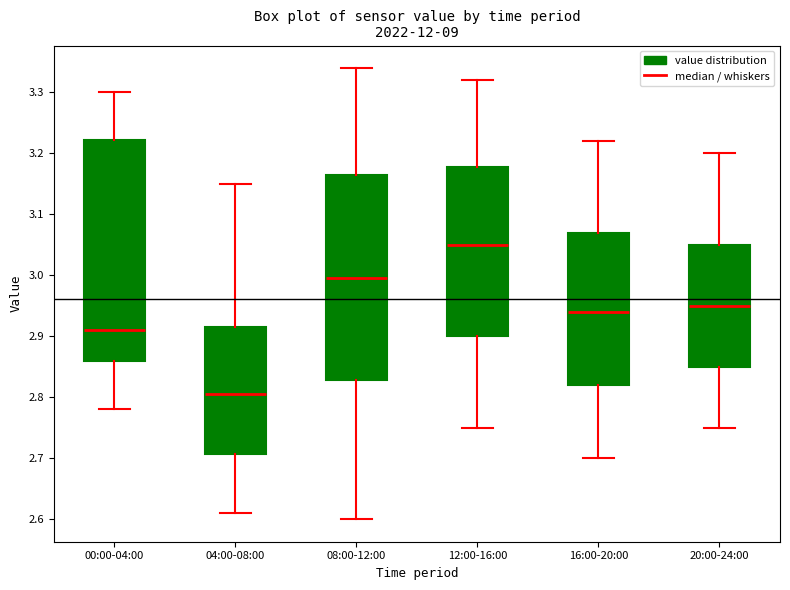

Reading left to right, transcribe this box plot: for each box, give where its median line is, the range the box spans, and where its two whiskers end, as read against the y-axis. The values are not printed on the chart, so give them approximately, as read against the axis.

00:00-04:00: median 2.91, box 2.86 to 3.22, whiskers 2.78 to 3.30
04:00-08:00: median 2.81, box 2.71 to 2.92, whiskers 2.61 to 3.15
08:00-12:00: median 3.00, box 2.83 to 3.17, whiskers 2.60 to 3.34
12:00-16:00: median 3.05, box 2.90 to 3.18, whiskers 2.75 to 3.32
16:00-20:00: median 2.94, box 2.82 to 3.07, whiskers 2.70 to 3.22
20:00-24:00: median 2.95, box 2.85 to 3.05, whiskers 2.75 to 3.20